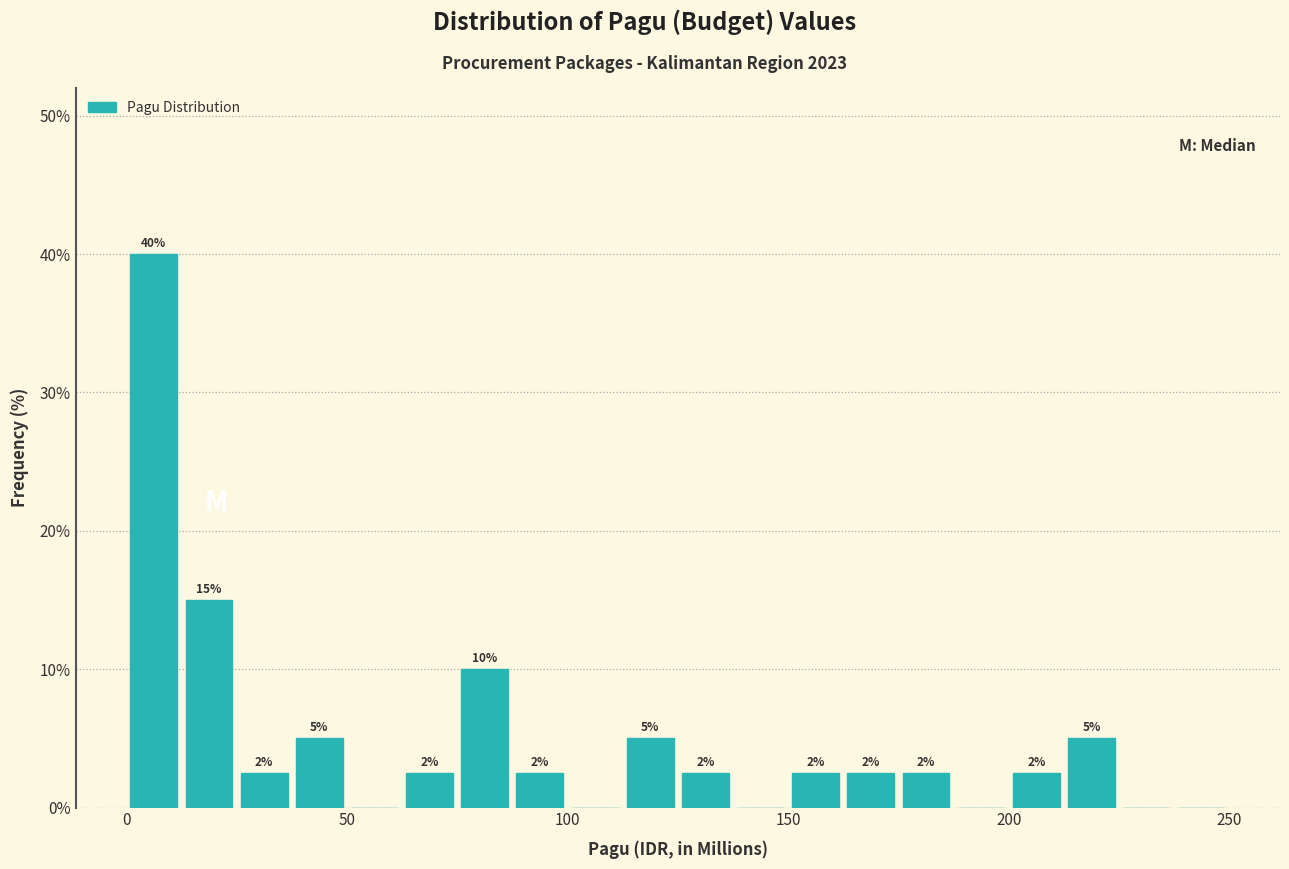

Around what value on the x-axis is the tallest bar? Give the approximate position of its centre, as read against the axis.

5